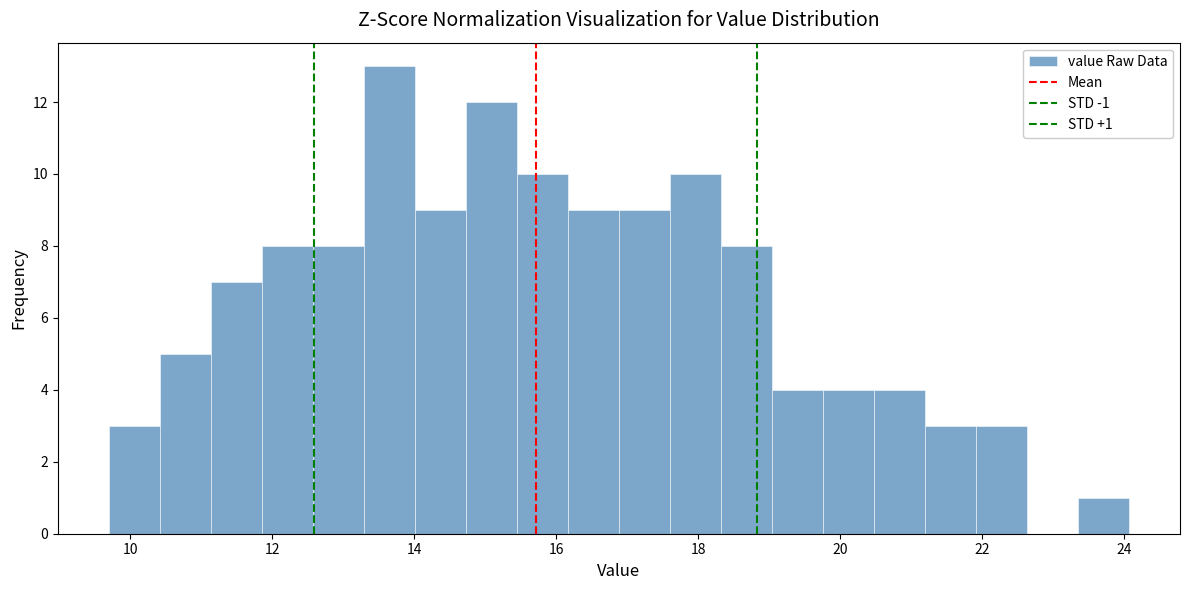

Read against the x-axis, roughly where is the centre of the tallest bar?

13.6